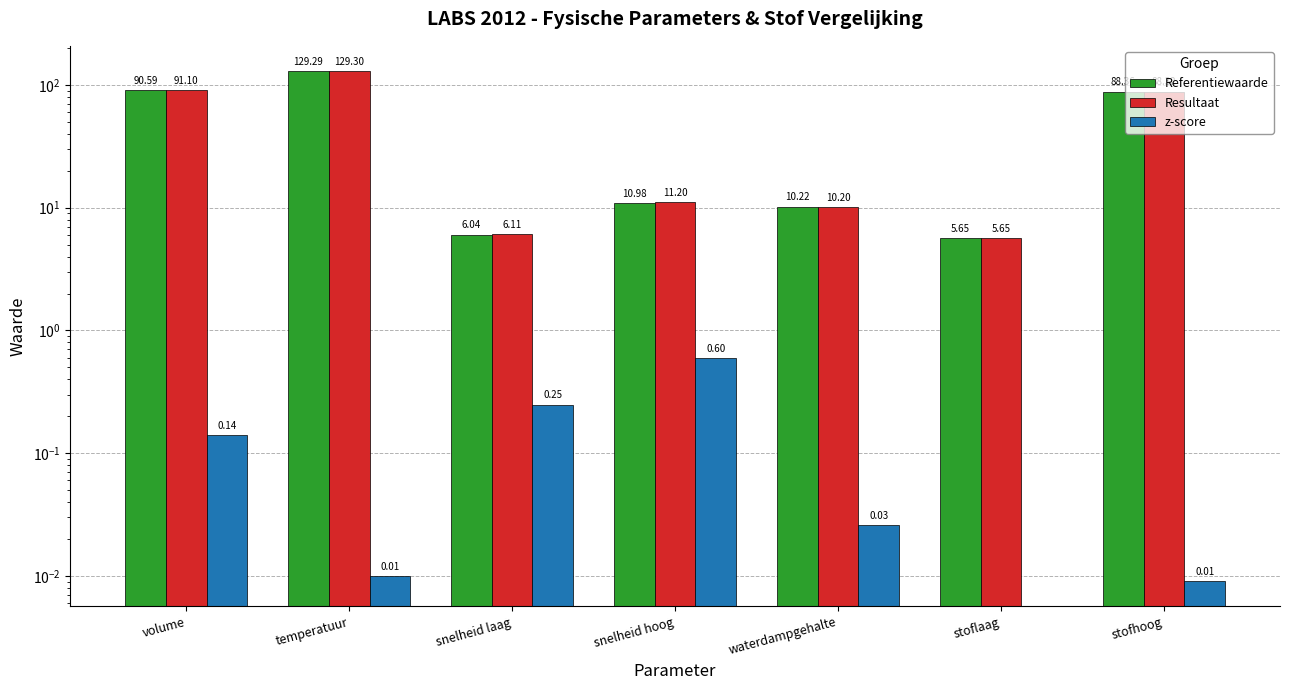

Read the Resultaat value at snelheid laag.

6.1